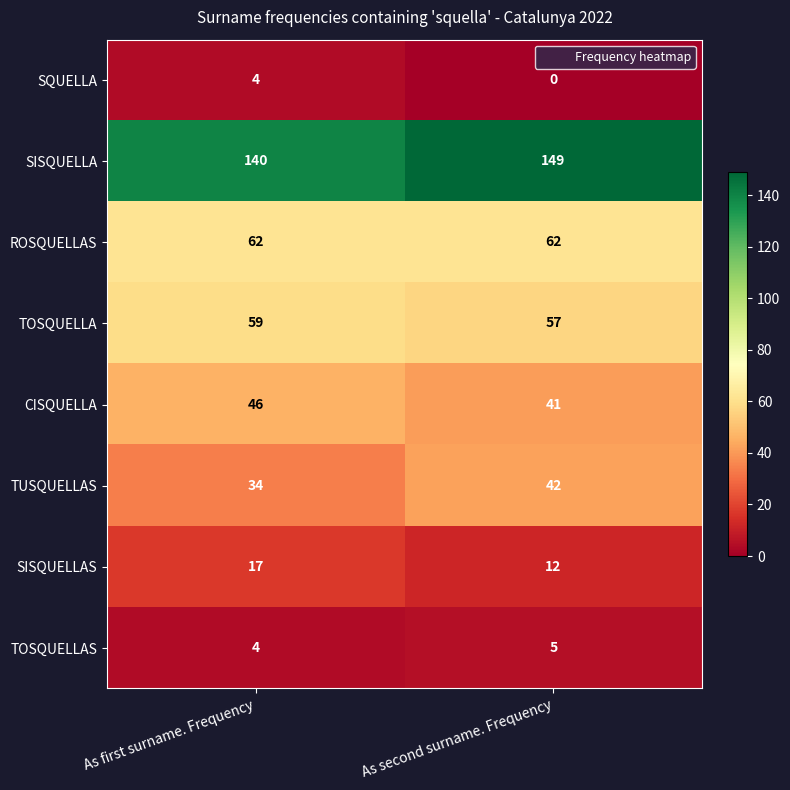

What is the difference between the highest and lowest values at As second surname. Frequency?

149